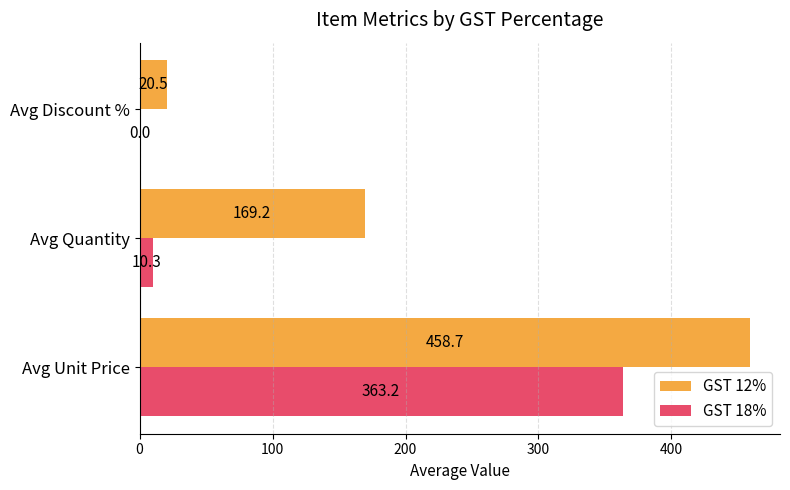

The GST 12% series shows 61.5 at Avg Quantity. True or false?

False